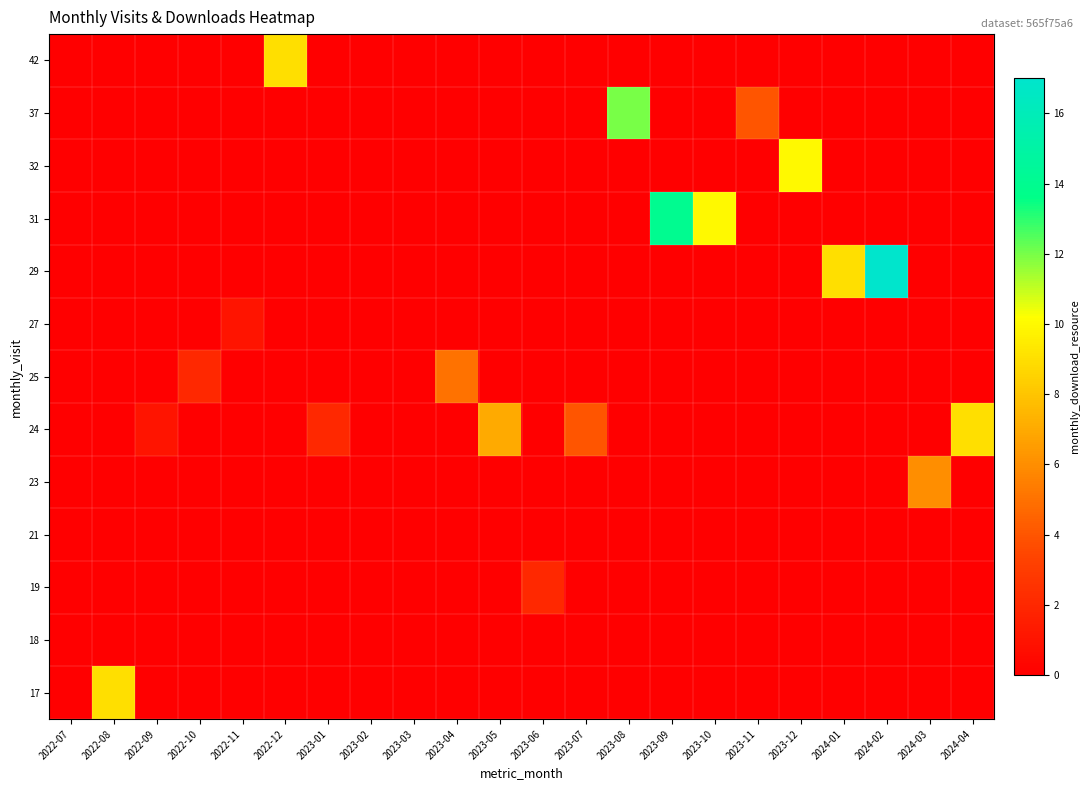

What is the spread (max minus min) of values at 2023-04?

5